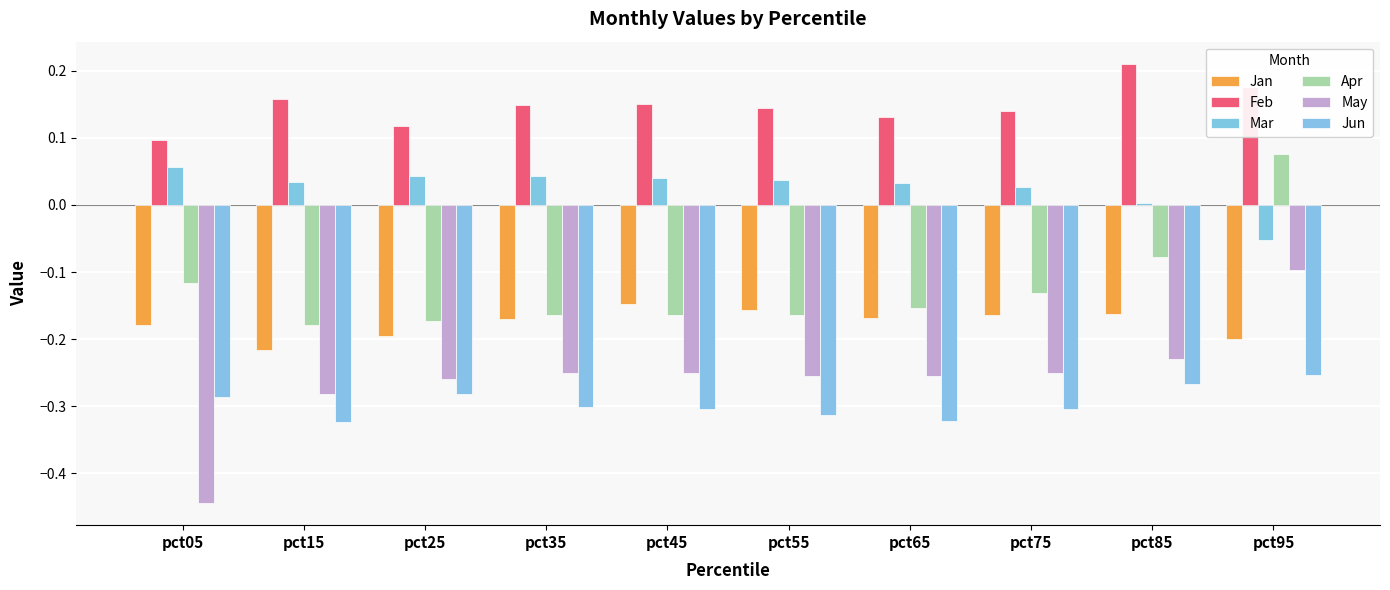

The Jun series shows -0.3 at pct35. True or false?

True